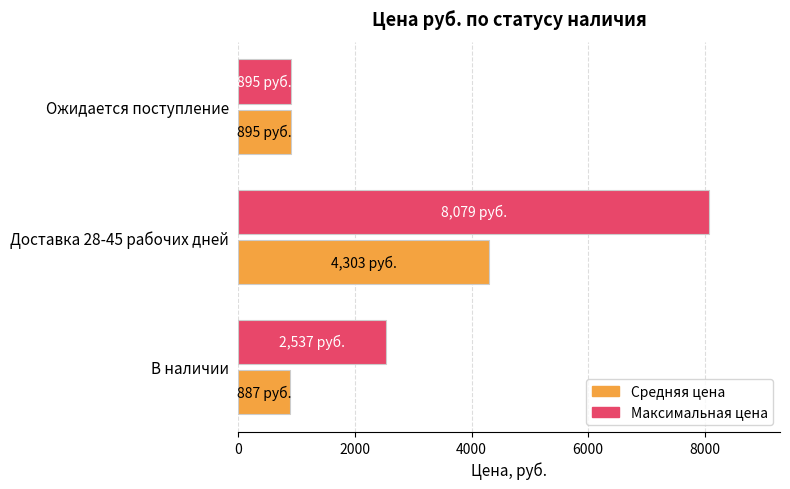

What is the approximate value of Средняя цена at В наличии?

887.0